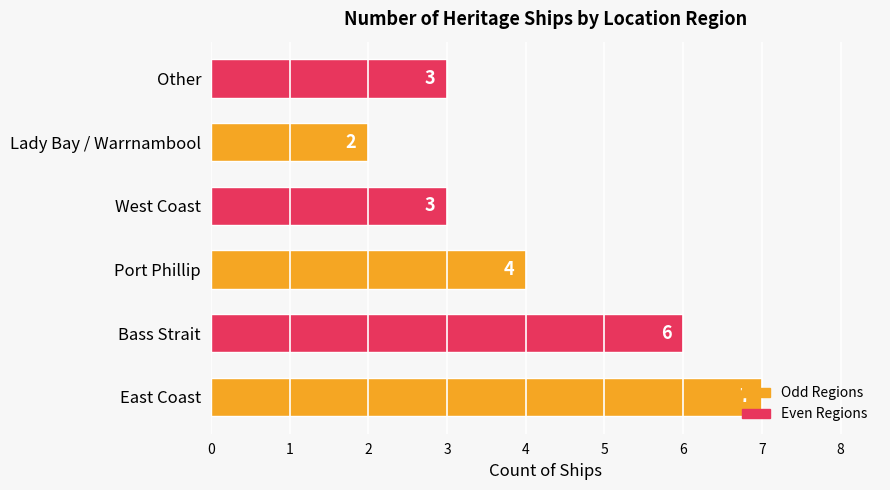

What is the difference between the second highest and second lowest values?

3